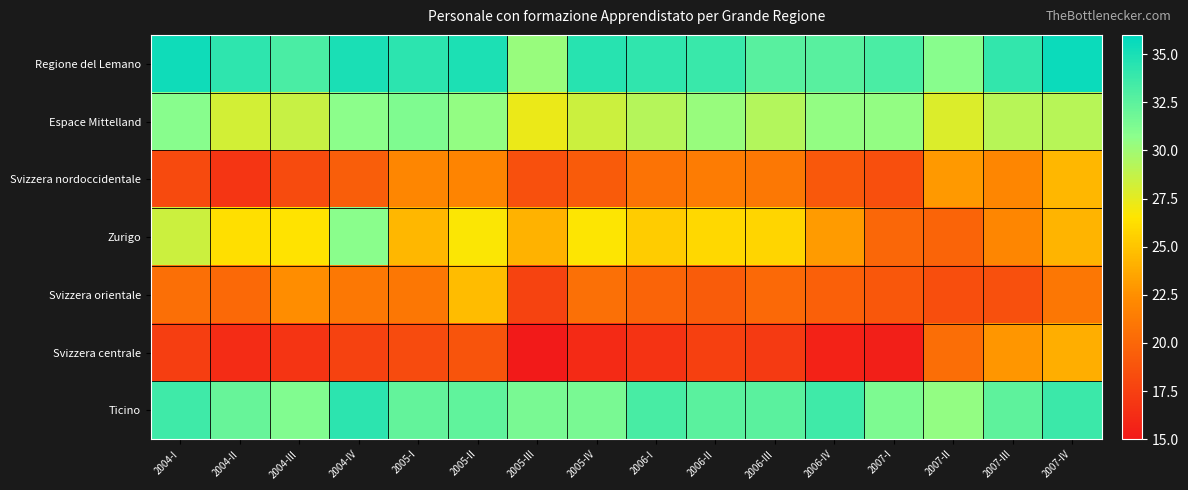

How many distinct data groups are displayed?

7